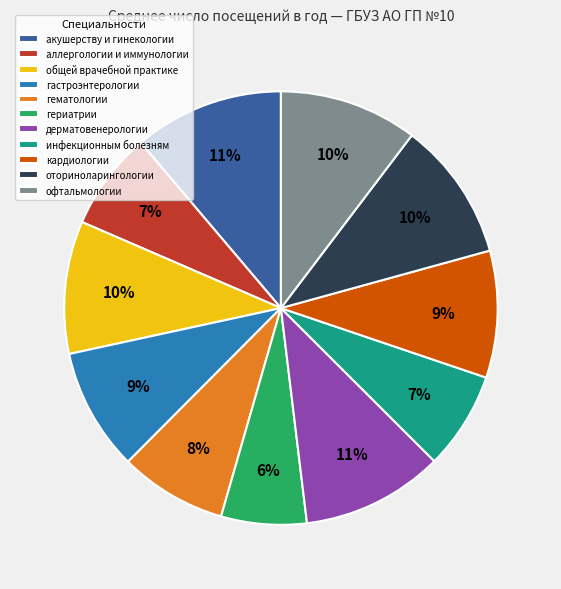

To the nearest percent, what is the average slice percentage?

9%